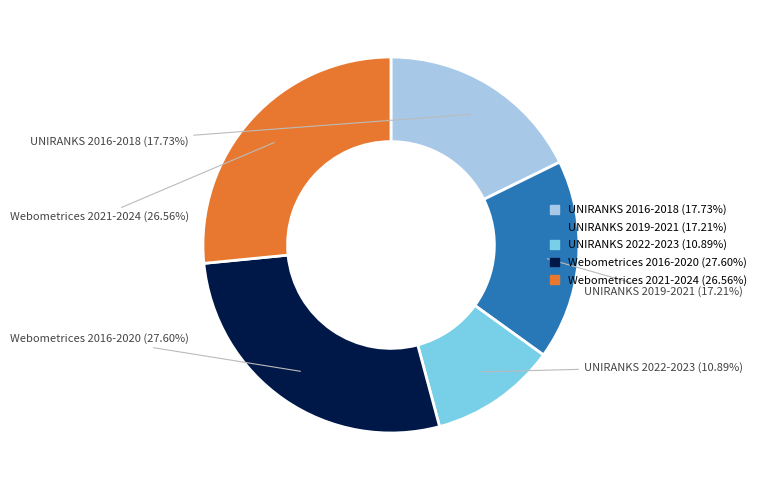

Approximately how many times larger is the value at UNIRANKS 2022-2023 compared to UNIRANKS 2019-2021?

0.6